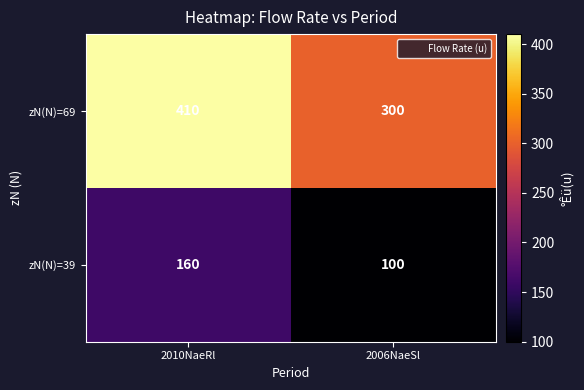

Which label corresponds to the smallest value in the chart?

2006NaeSl